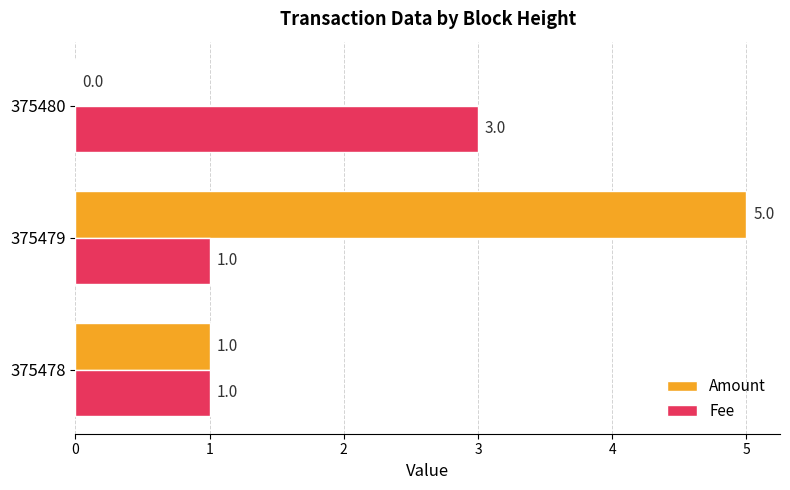

What is the maximum value shown in the chart?

5